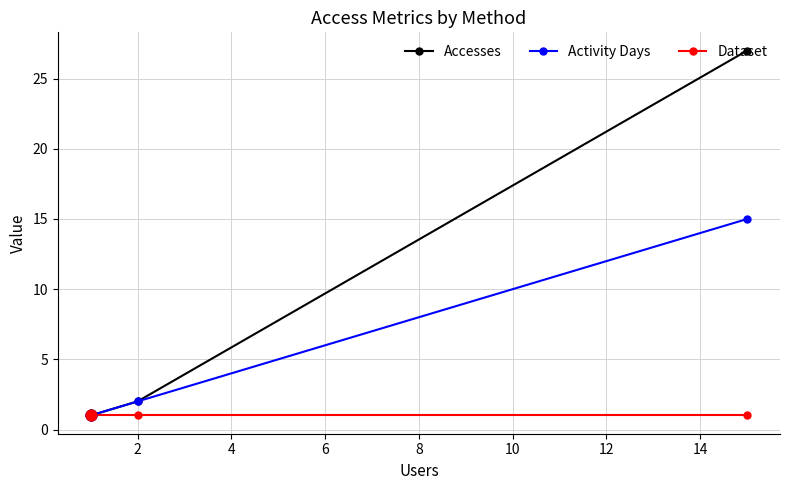

At how many categories does at least one series exceed 24?

1